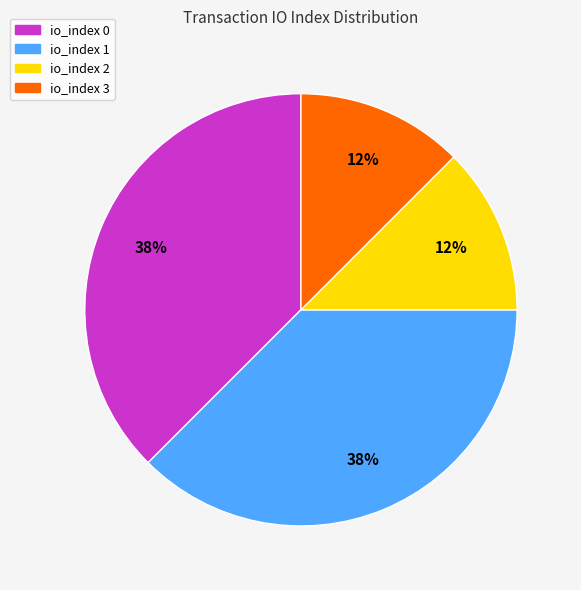

To the nearest percent, what is the average slice percentage?

25%